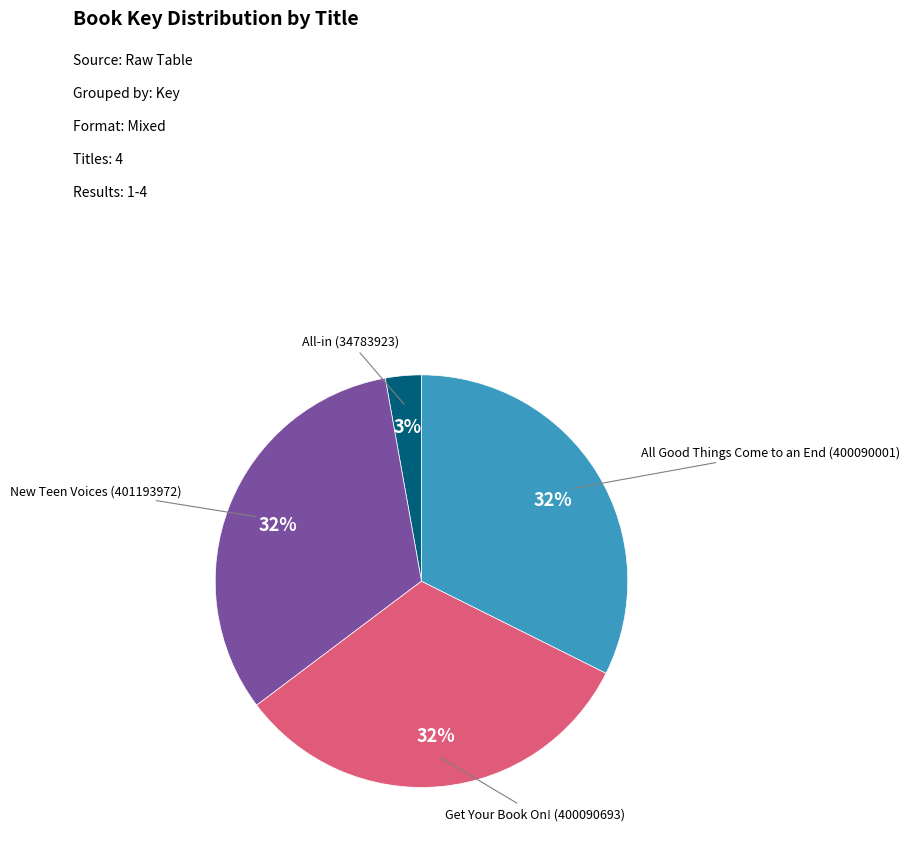

Is there a majority slice in this chart?

No